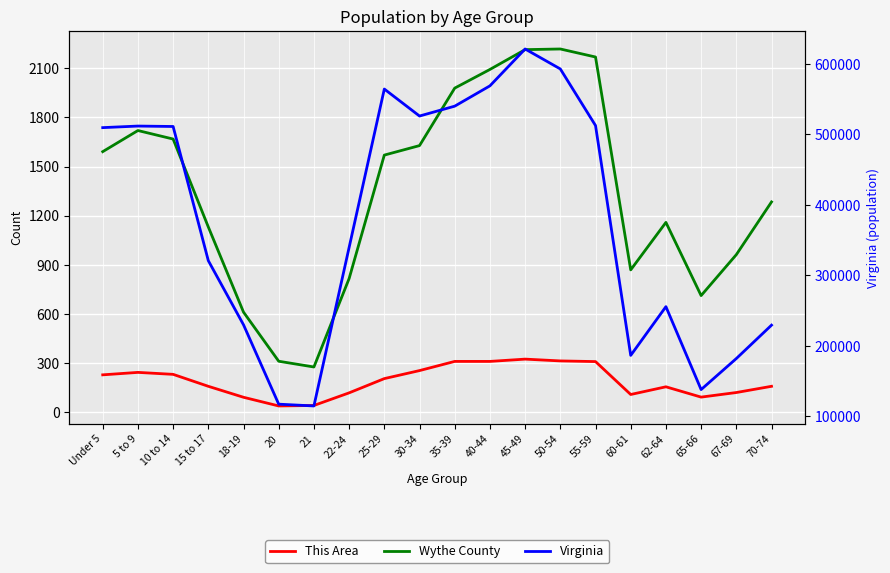

Reading right to left, list all the values displayed in this chart.

This Area: 158	120	92	155	108	309	313	324	310	310	254	205	118	41	38	91	158	231	243	228
Wythe County: 1284	962	712	1159	869	2169	2218	2214	2093	1979	1628	1570	816	276	311	611	1131	1668	1720	1591
Virginia: 229502	182148	138154	255740	186629	512595	592845	621155	568865	540063	526077	564342	339728	114918	117445	230008	320957	511246	511849	509625